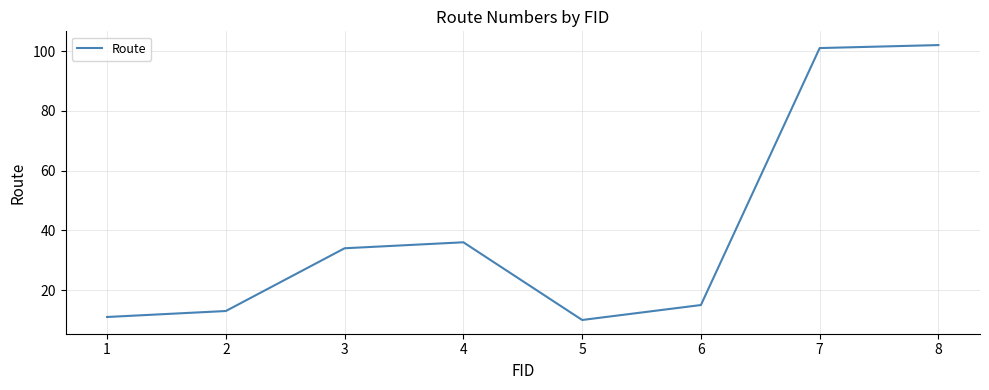

Reading left to right, extract all data points from this chart.

11	13	34	36	10	15	101	102